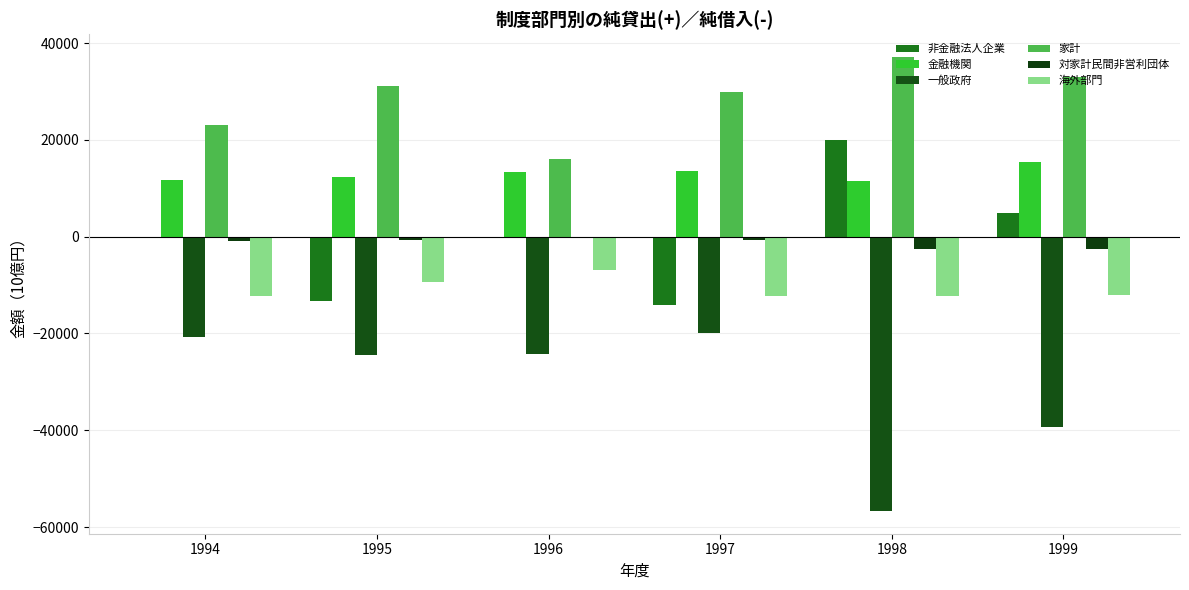

How many distinct data groups are displayed?

6